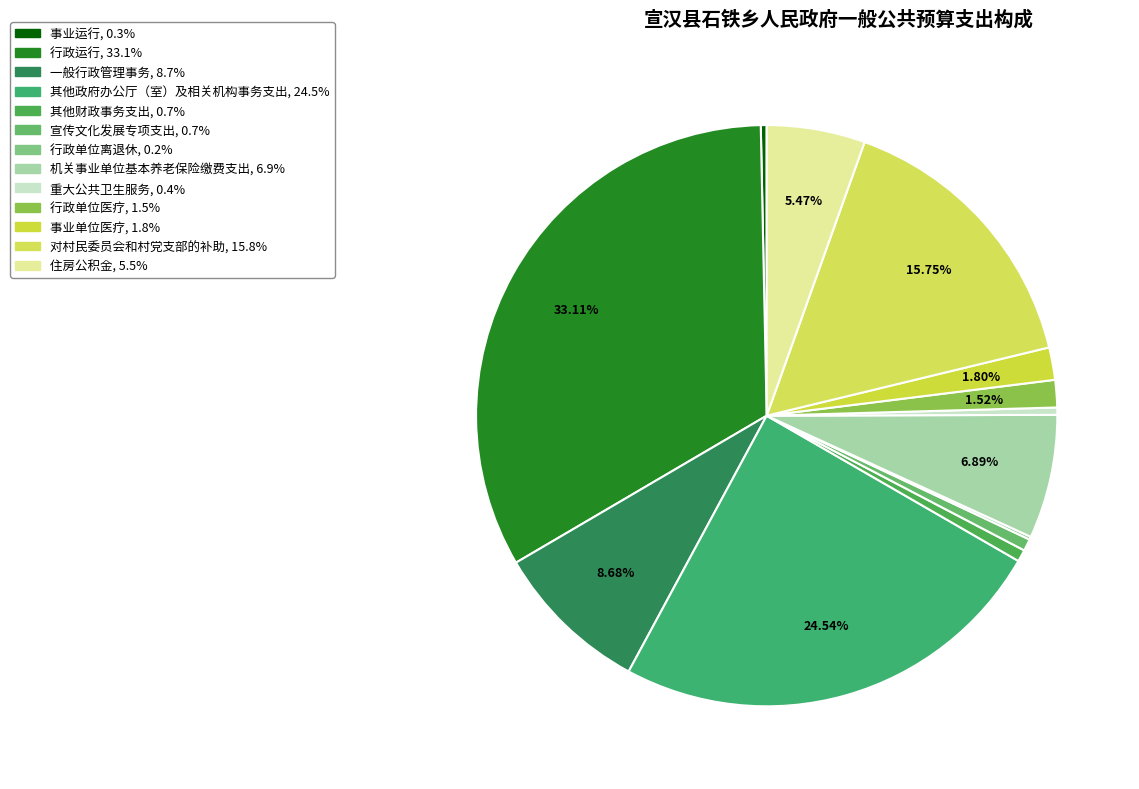

Does 宣传文化发展专项支出 represent more than half of the total?

No